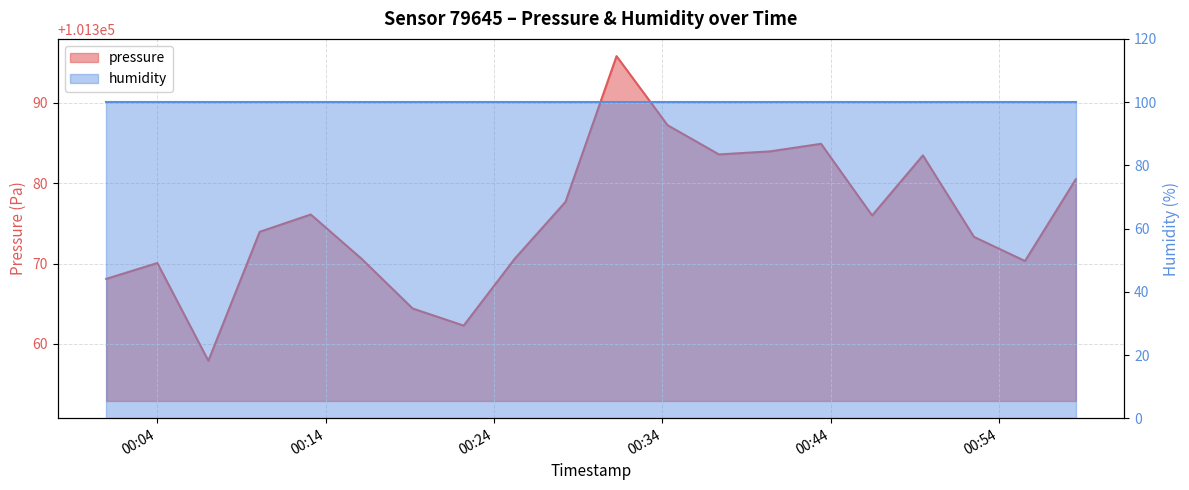

Is it true that the value at 2023-12-28T00:49:29 is 171134.7?

False